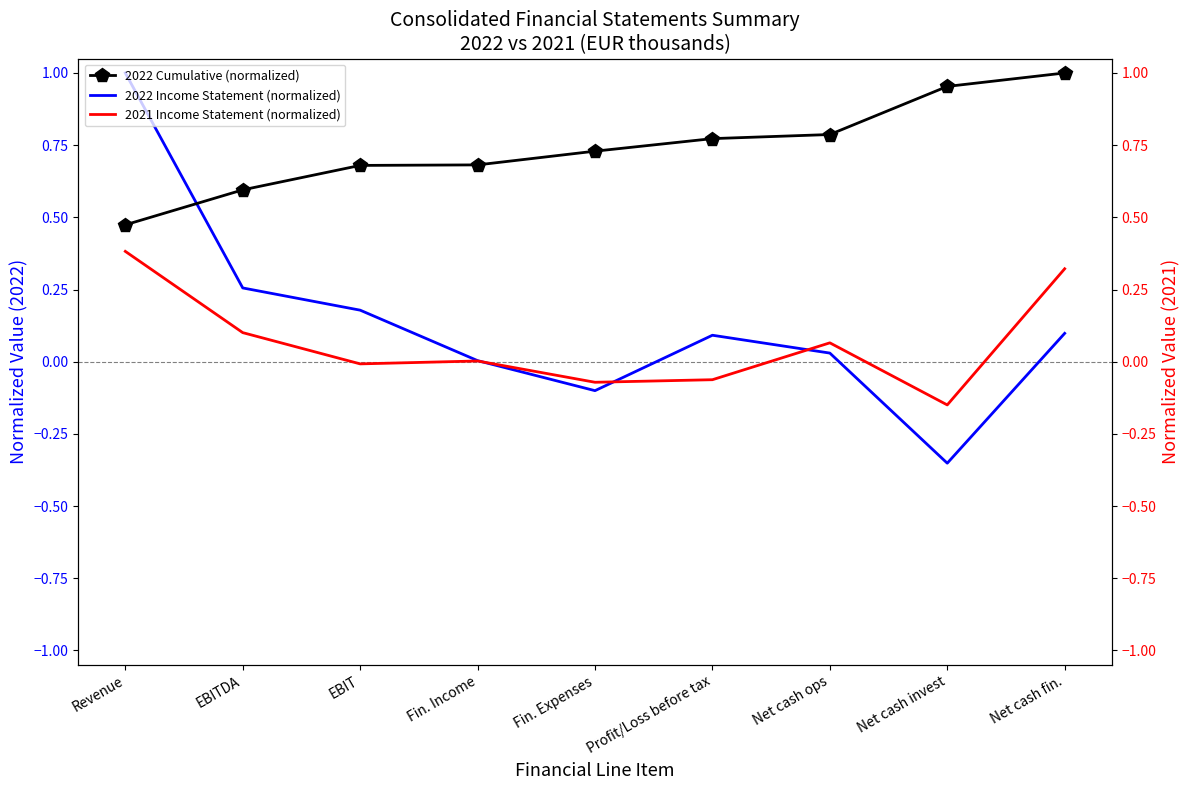

The value of 2022 Cumulative (normalized) at Revenue is 0.3. True or false?

False